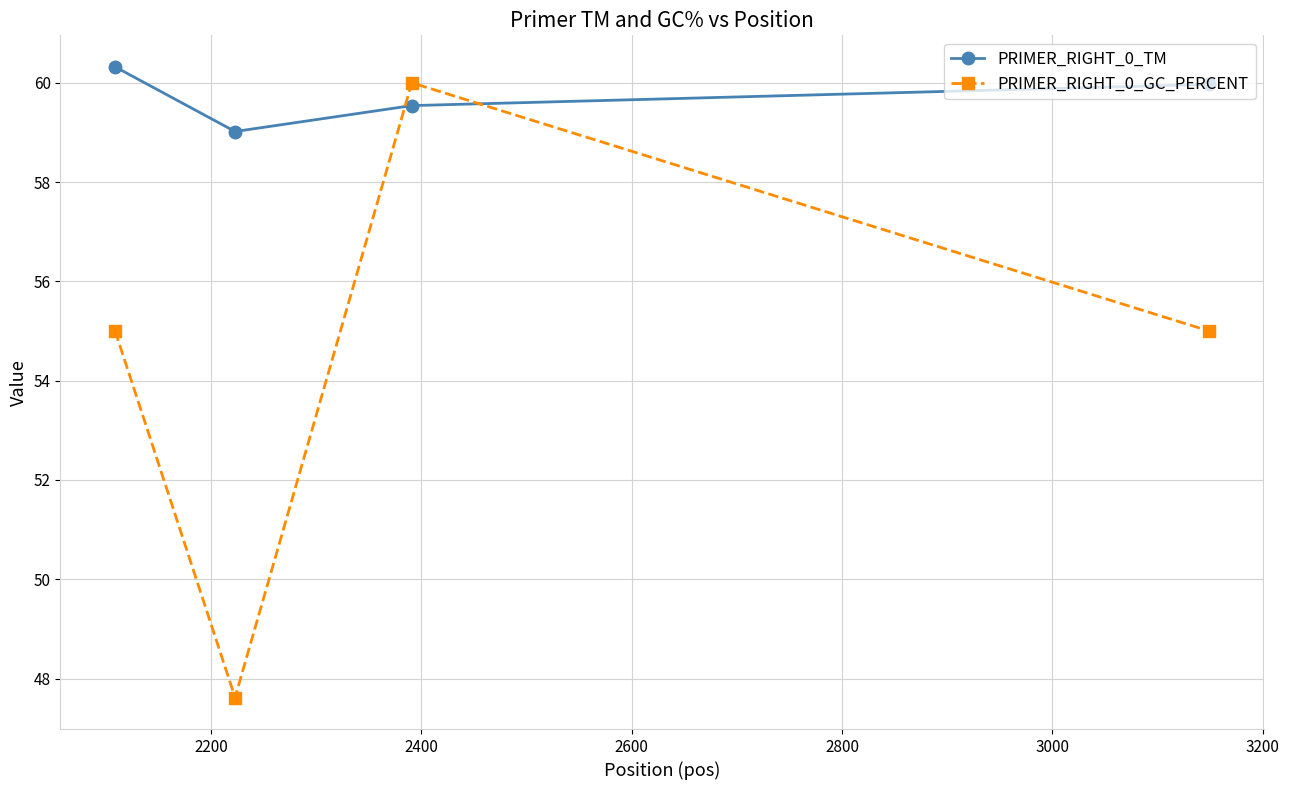

What is the value of the PRIMER_RIGHT_0_TM point at the 3rd from the left?

59.5